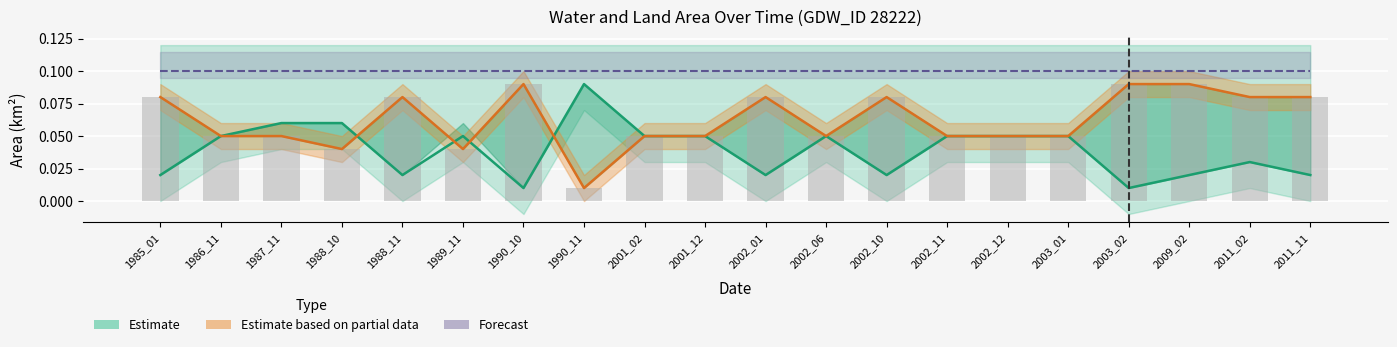

At which category does the chart reach its minimum across all series?

1990_10